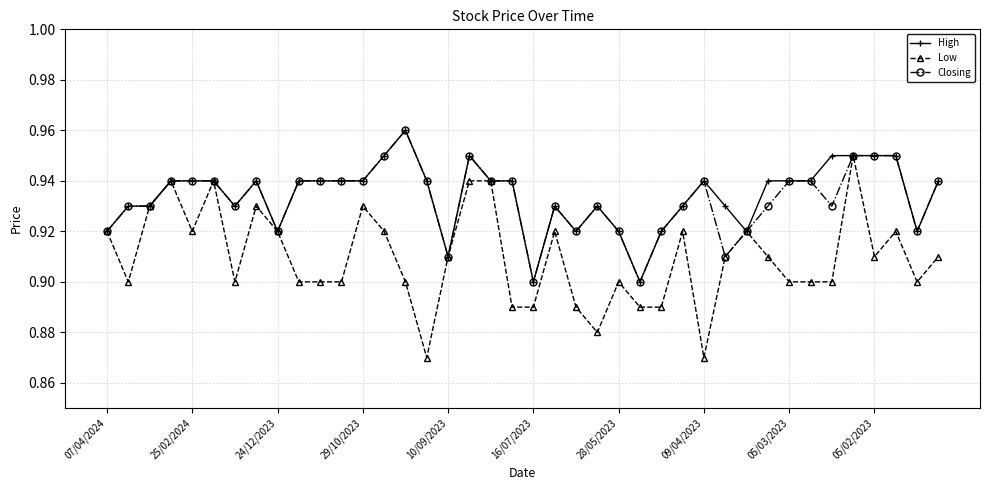

How many High values are between 0 and 1?

40